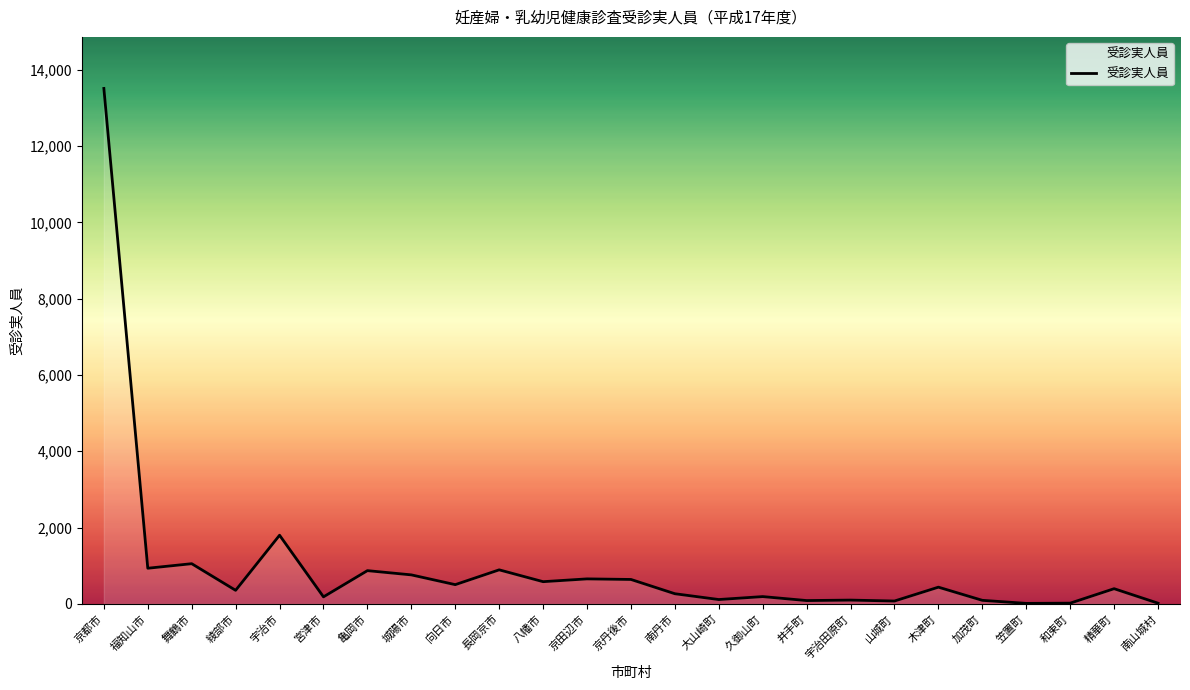

Where does the data first go above 399?

京都市